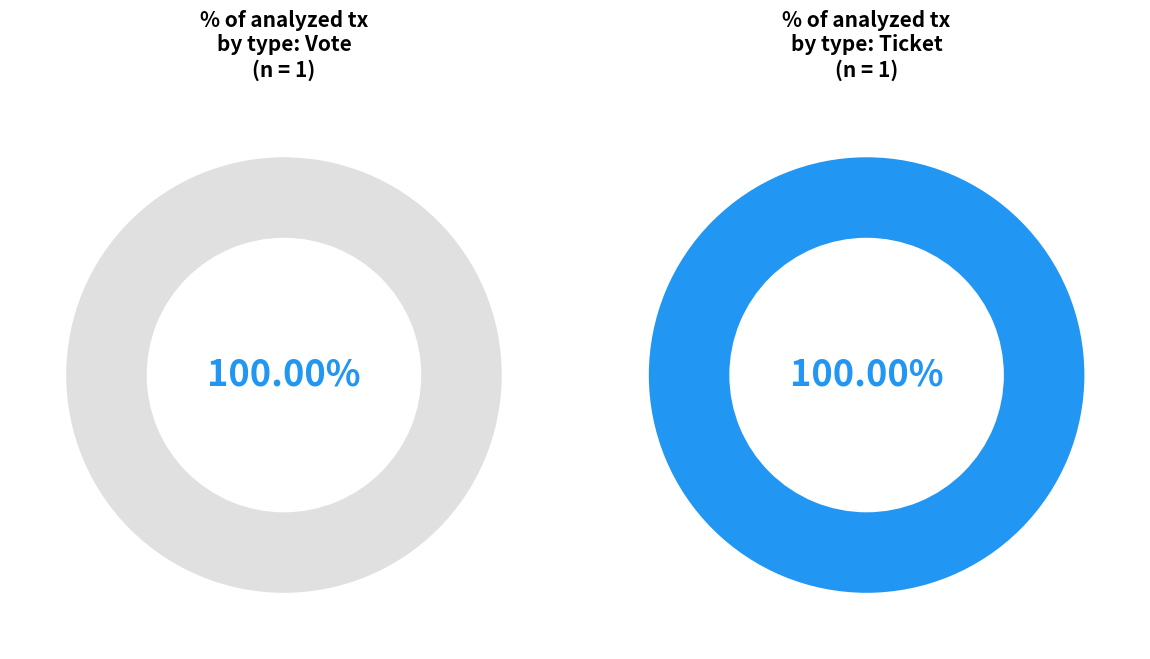

Combined, what portion of the pie is Vote and Ticket?

100.0%